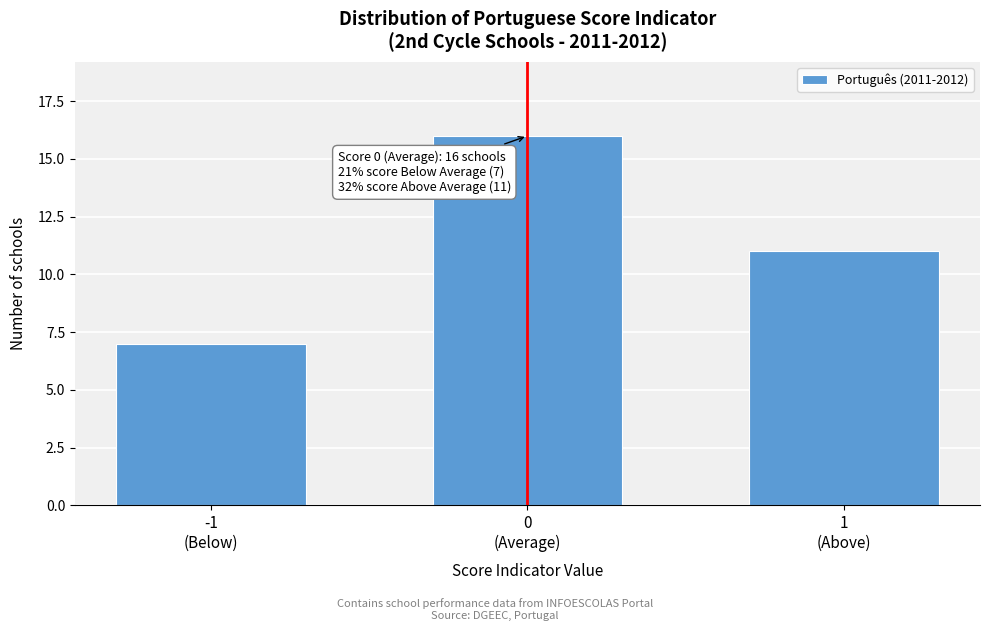

Reading left to right, list all the values displayed in this chart.

7	16	11